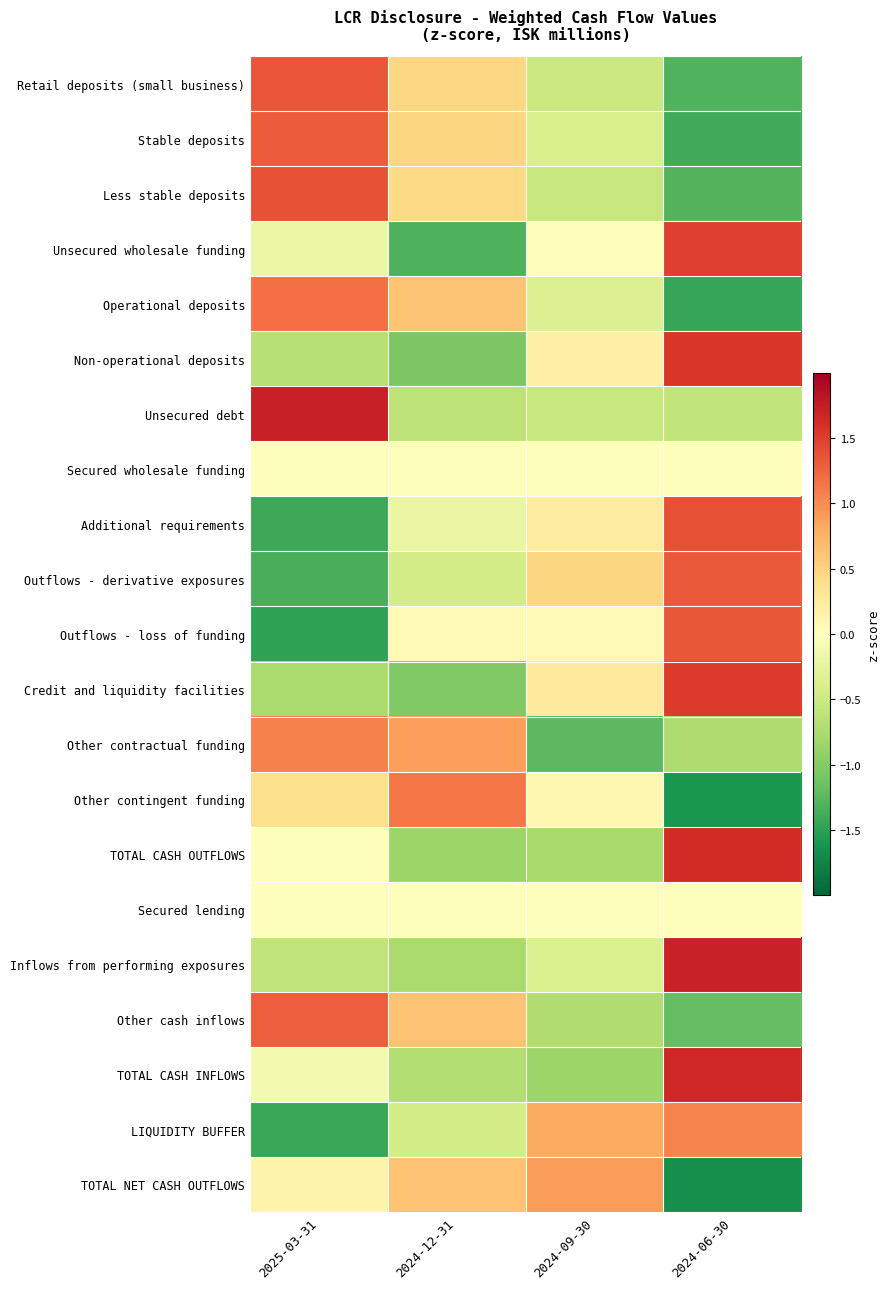

What is the spread (max minus min) of values at 2024-09-30?

2.1